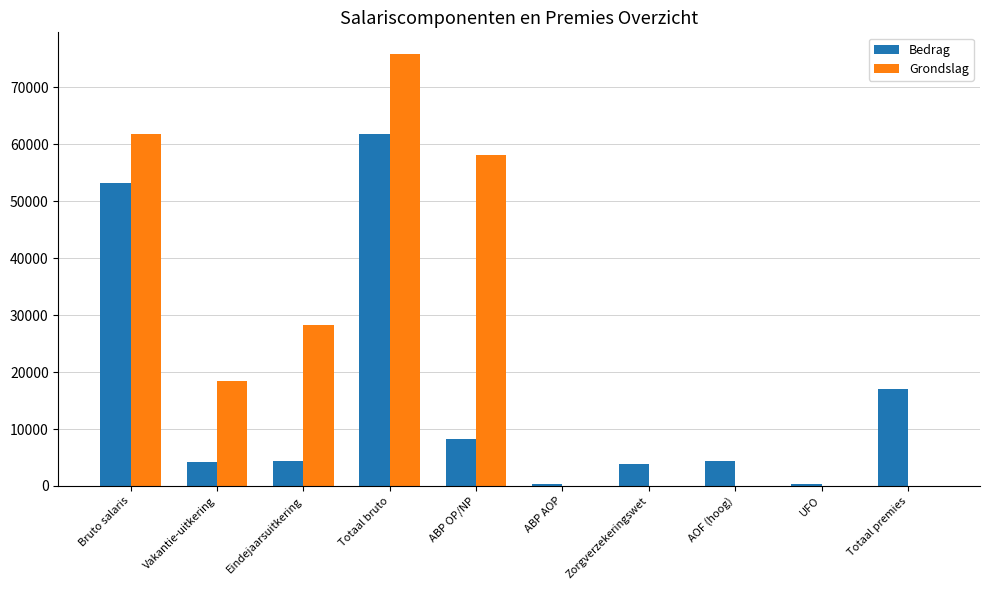

How many distinct data groups are displayed?

2